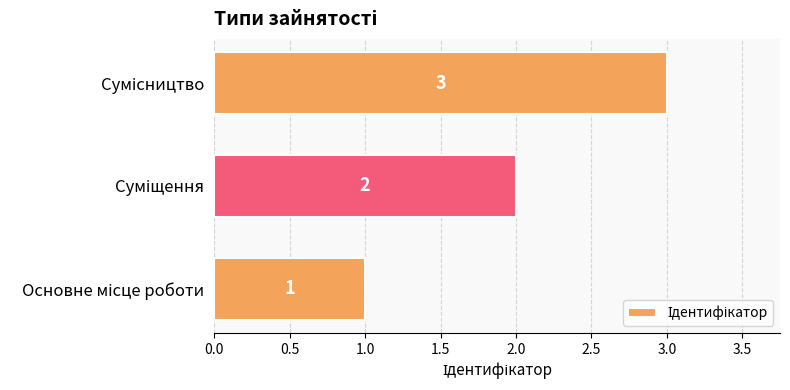

How many values are between 1 and 3?

3